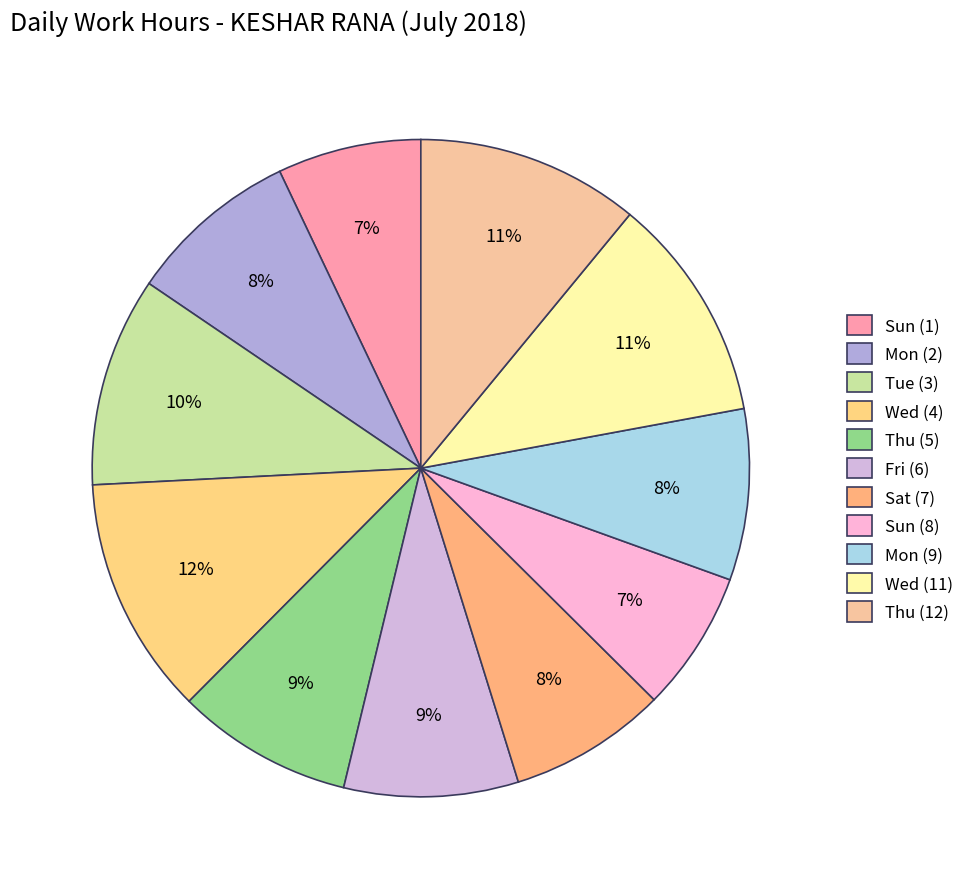

How many slices are in this pie chart?

11